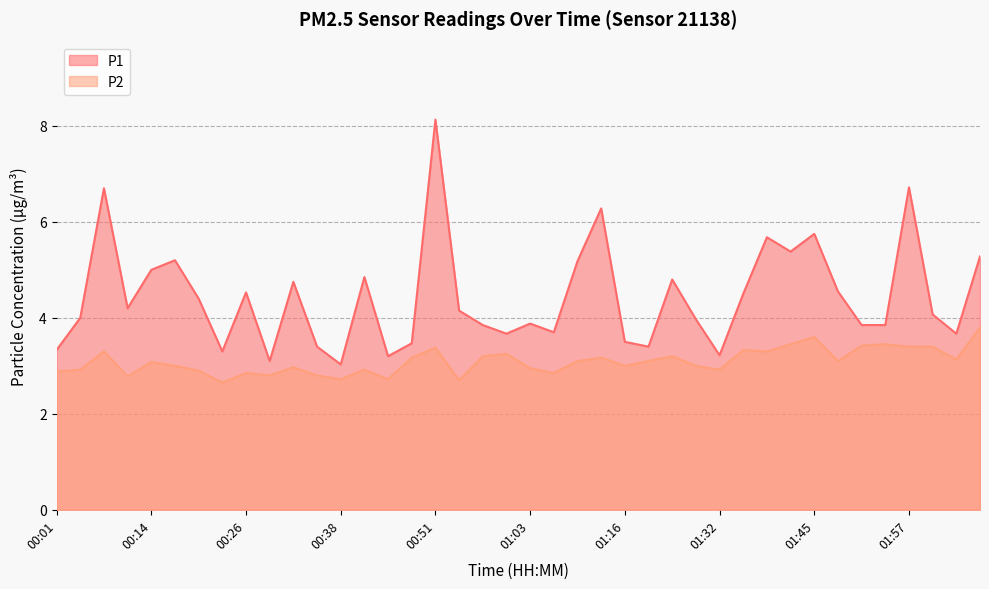

What is the minimum value shown in the chart?

2.6